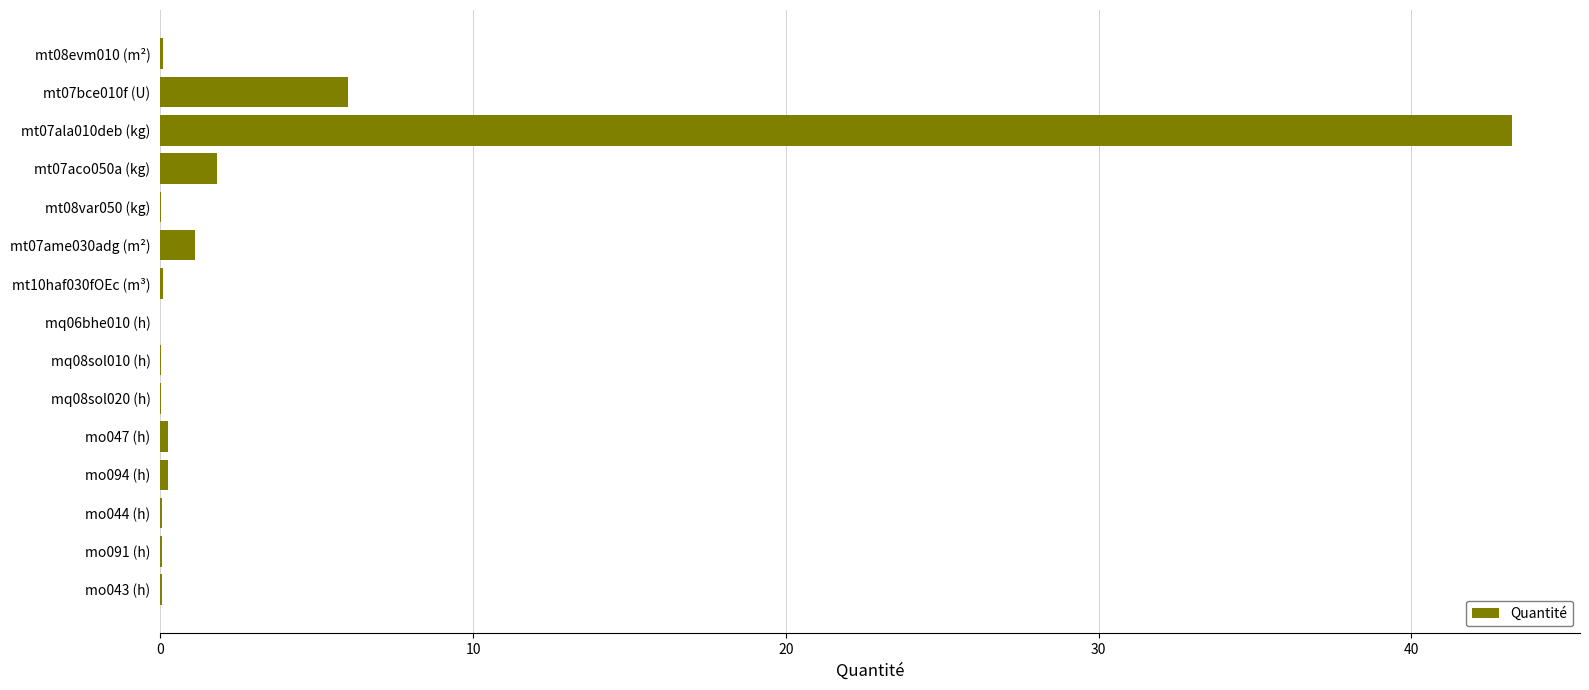

True or false: the data shows 0.0 at mq08sol010 (h).

True